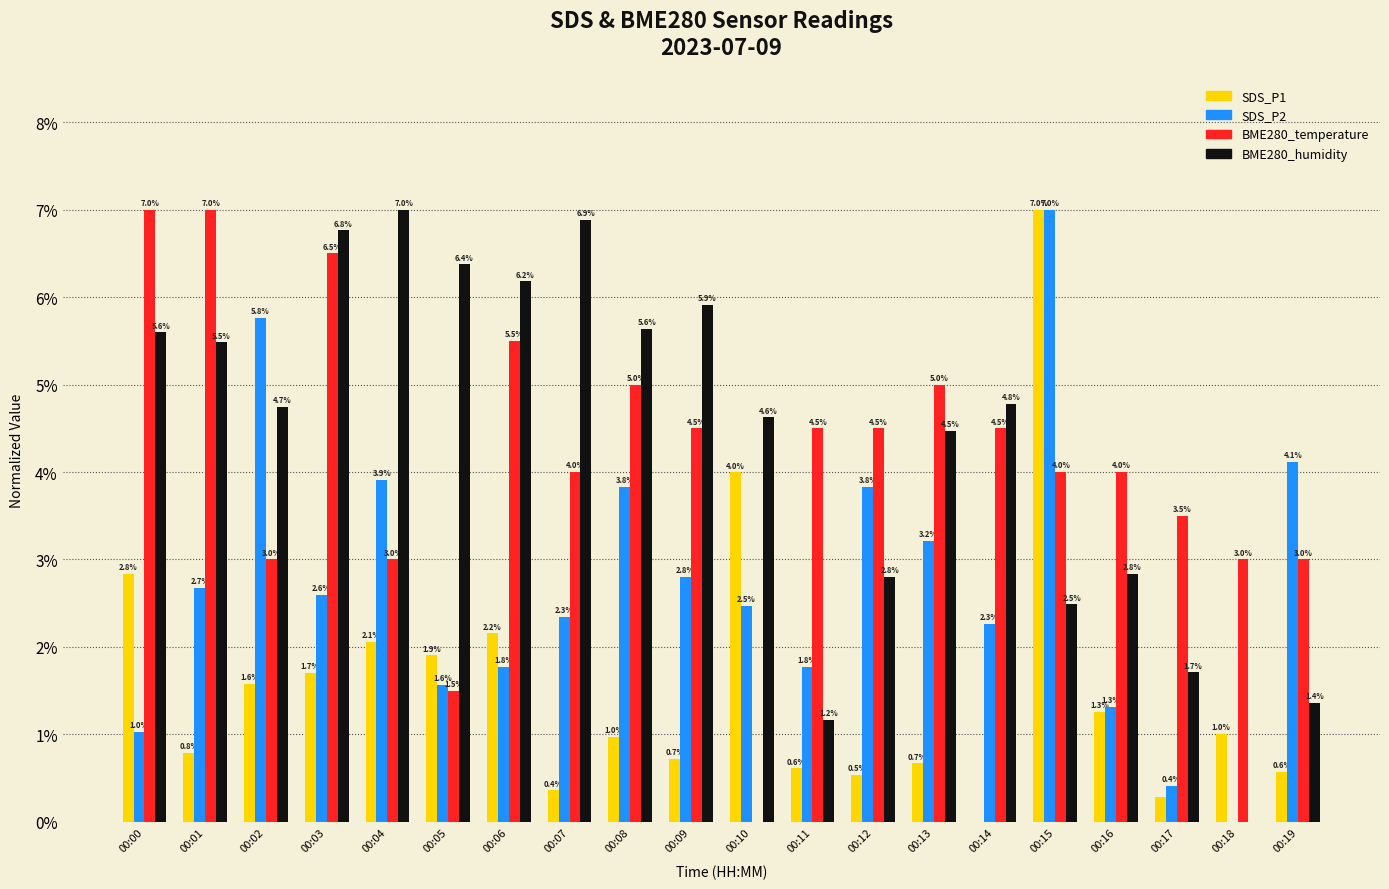

Are the bars grouped side by side (vs. stacked)?

Yes